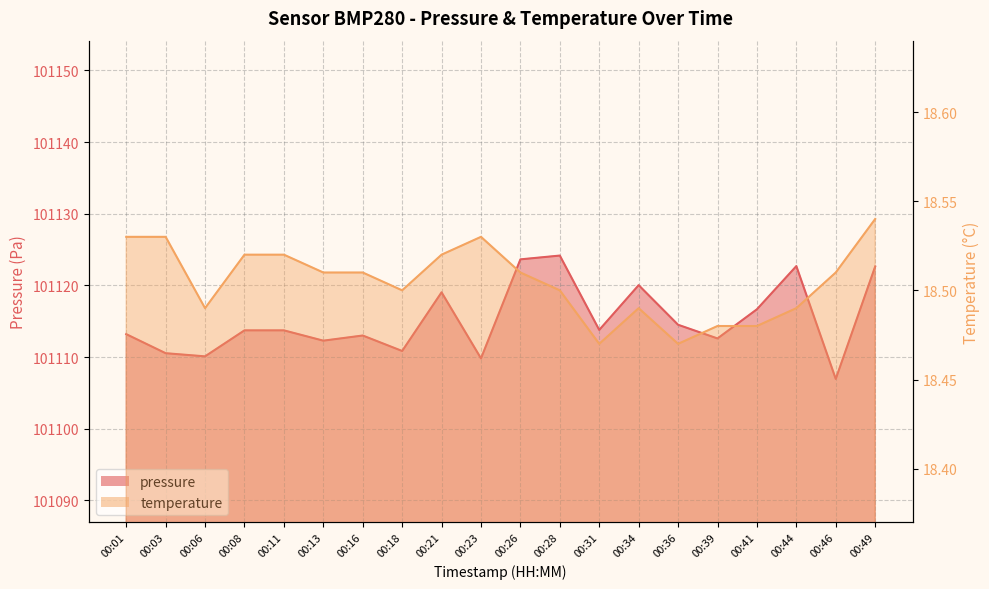

What are all the series names shown in the legend?

pressure, temperature